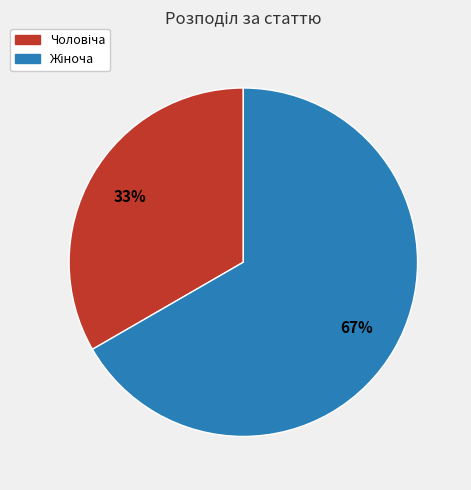

To the nearest percent, what is the average slice percentage?

50%